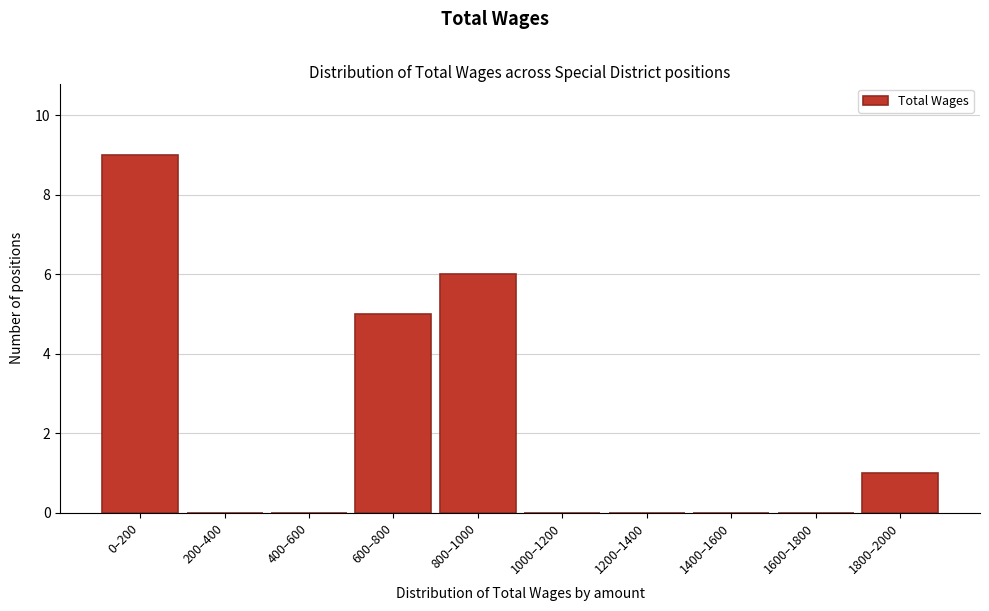

Reading left to right, extract all data points from this chart.

0–200=9	200–400=0	400–600=0	600–800=5	800–1000=6	1000–1200=0	1200–1400=0	1400–1600=0	1600–1800=0	1800–2000=1